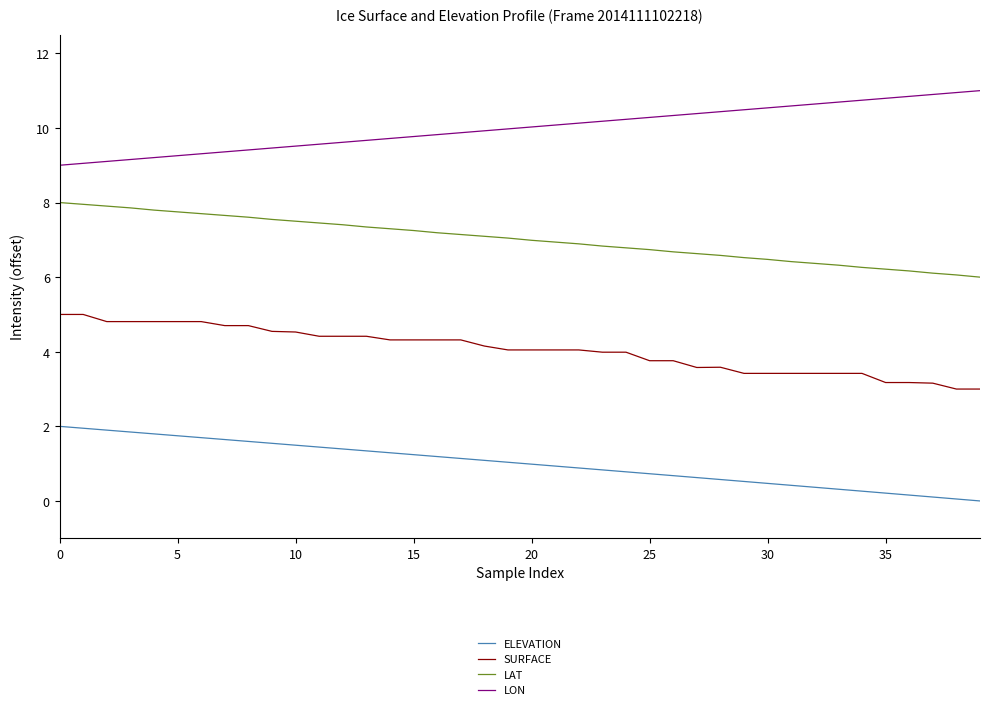

Which series has the largest total across all categories?

LON